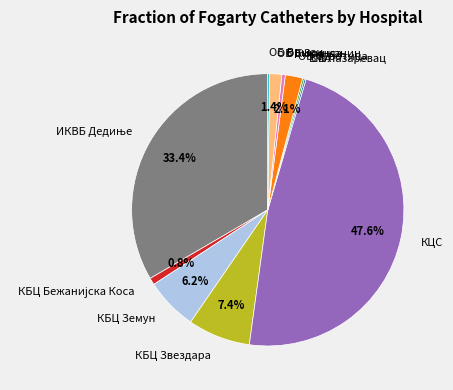

What portion of the pie excludes КБЦ Земун?

93.8%